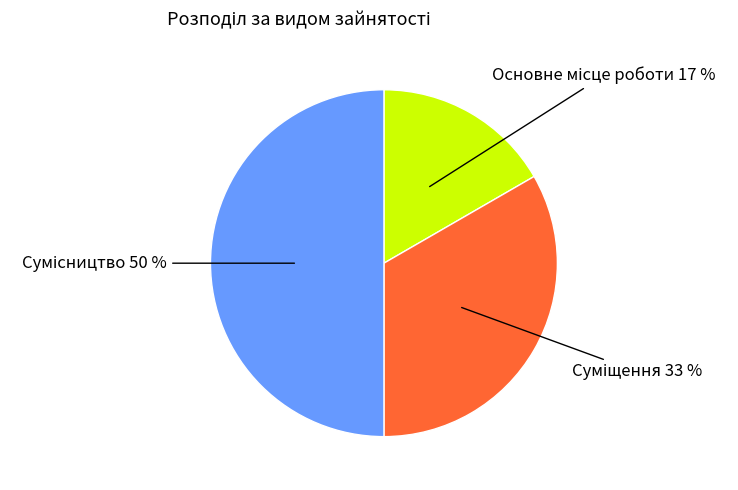

To the nearest percent, what is the average slice percentage?

33%